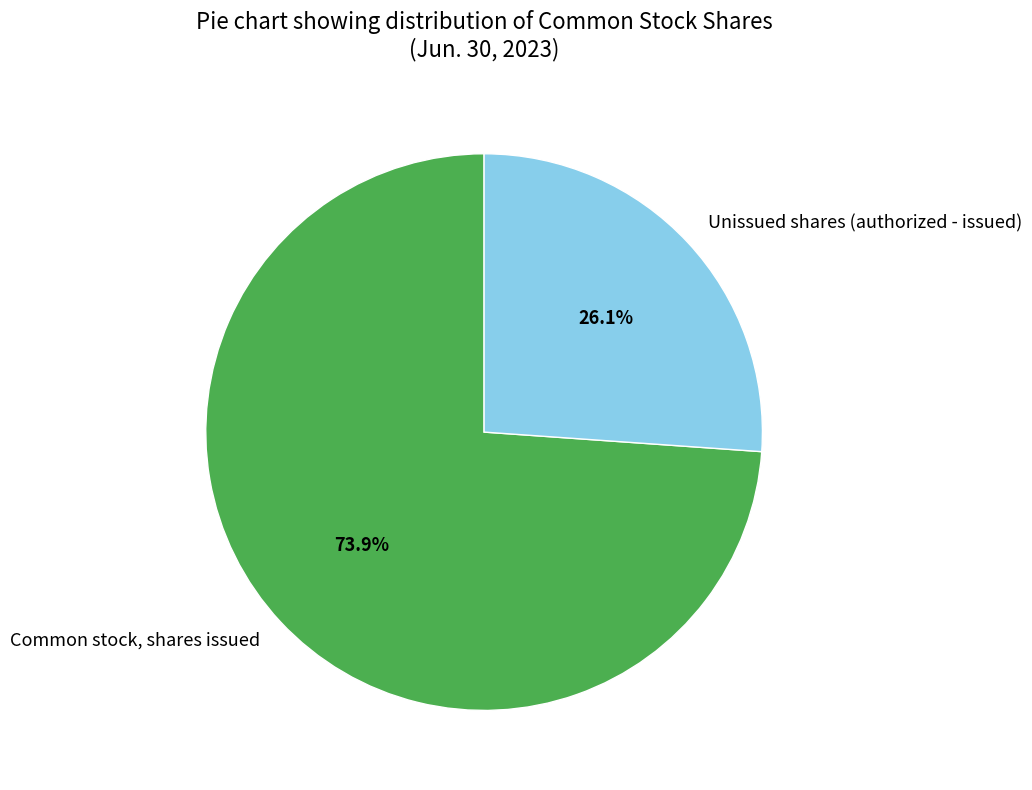

Rank the categories by value from lowest to highest.

Unissued shares (authorized - issued), Common stock, shares issued